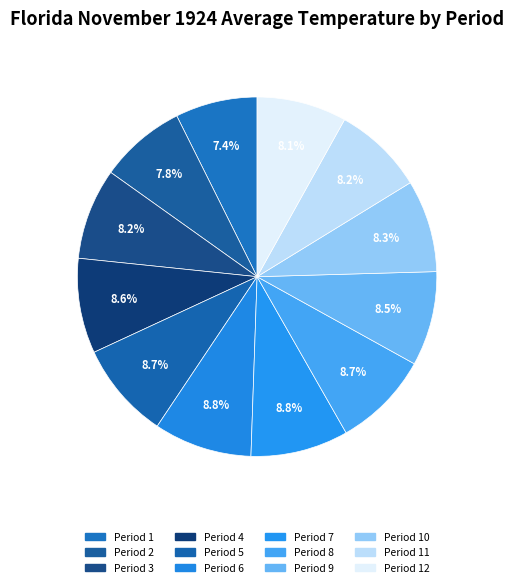

How many slices are in this pie chart?

12